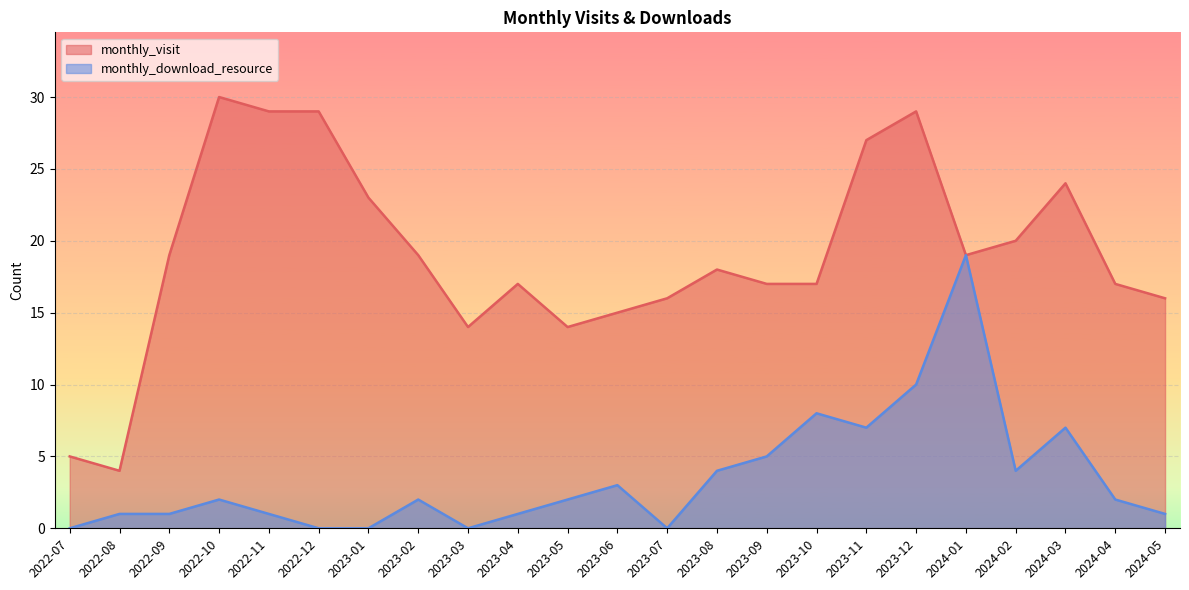

What are all the series names shown in the legend?

monthly_visit, monthly_download_resource